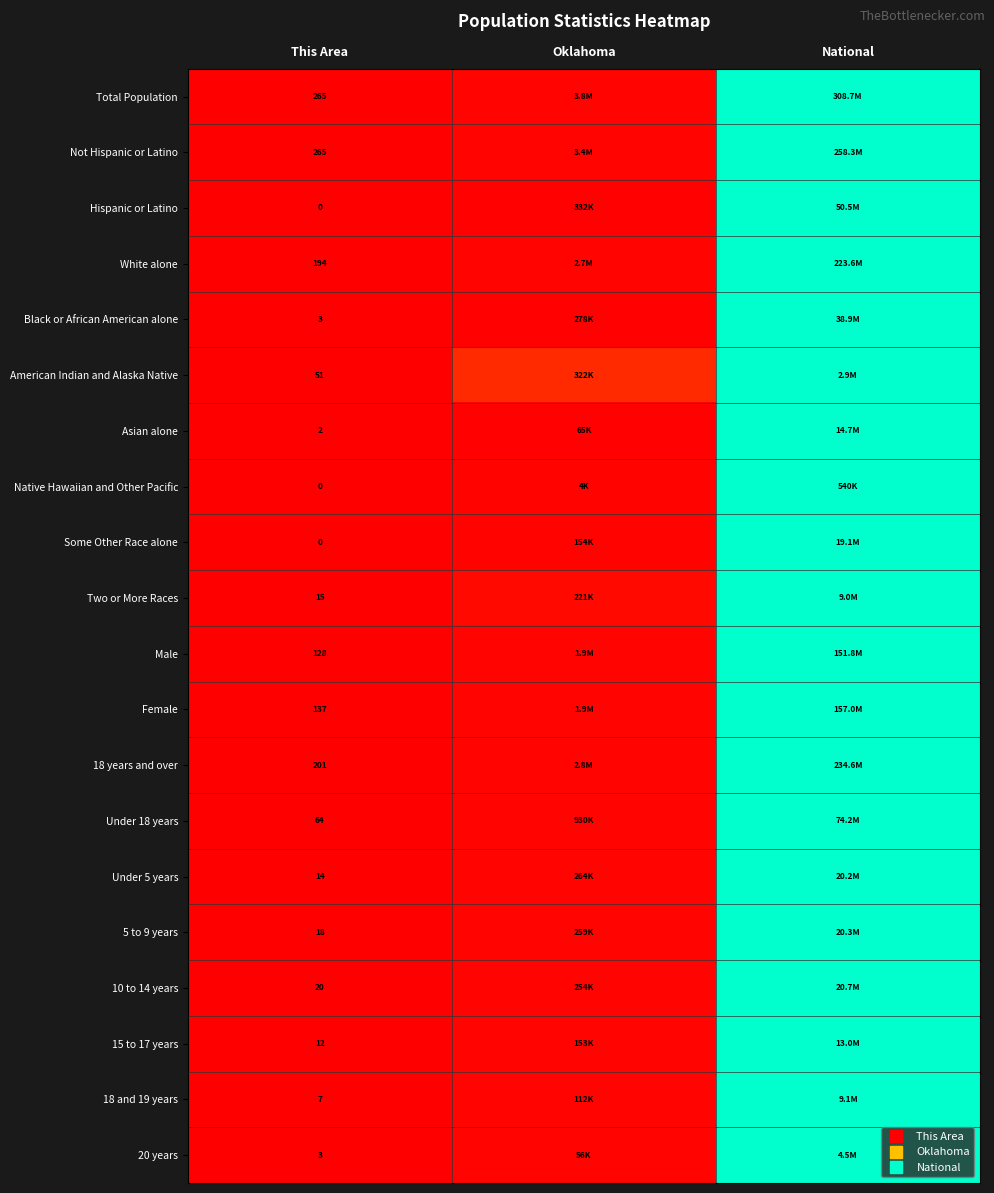

At which category is the sum across all series the highest?

National